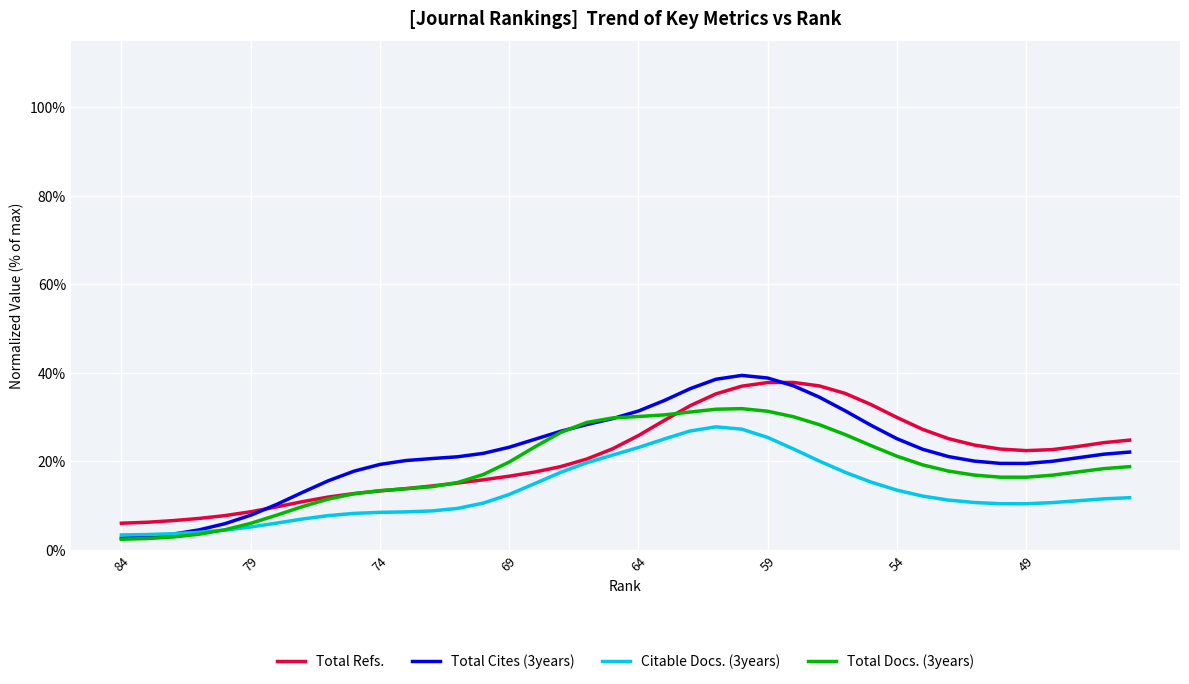

What is the maximum value shown in the chart?

39.4